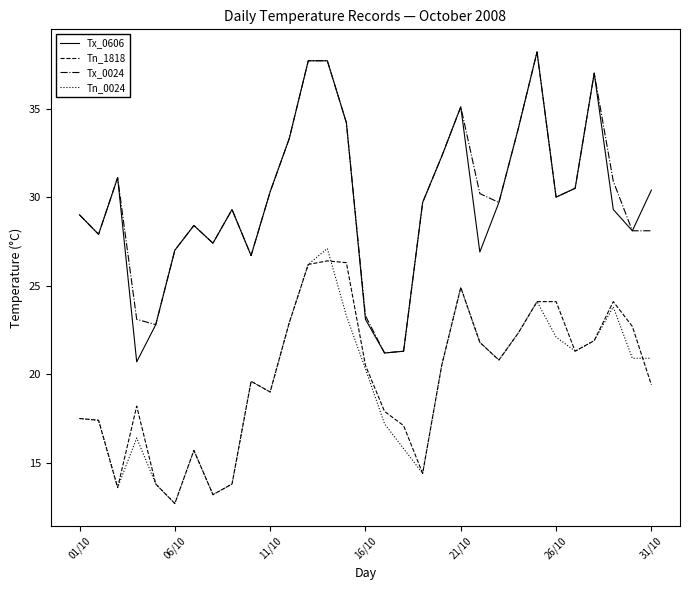

True or false: Tn_1818 and Tx_0024 intersect in this chart.

False